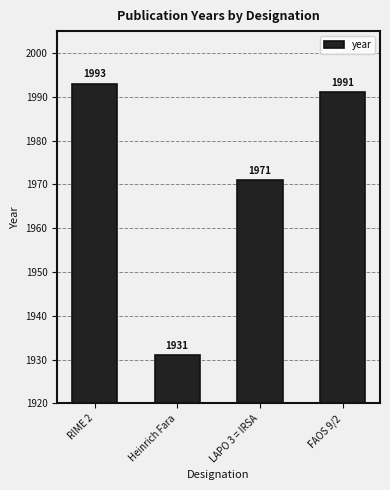

What is the change in value from RIME 2 to FAOS 9/2?

-2